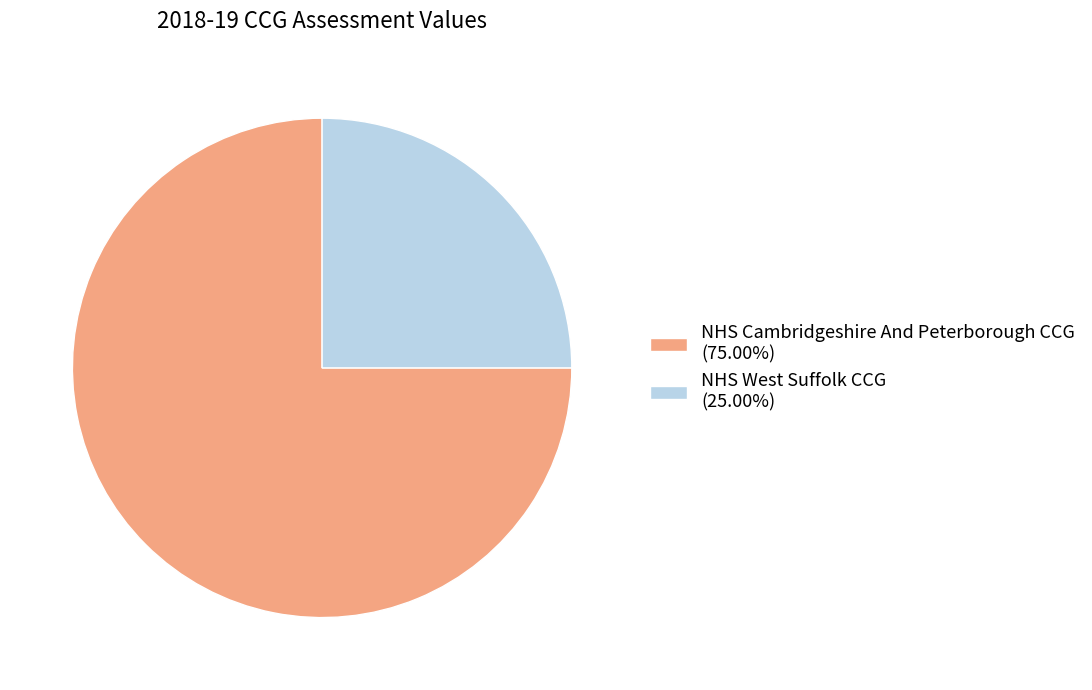

What is the ratio of the value at NHS Cambridgeshire And Peterborough CCG (75.00%) to the value at NHS West Suffolk CCG (25.00%)?

3.0